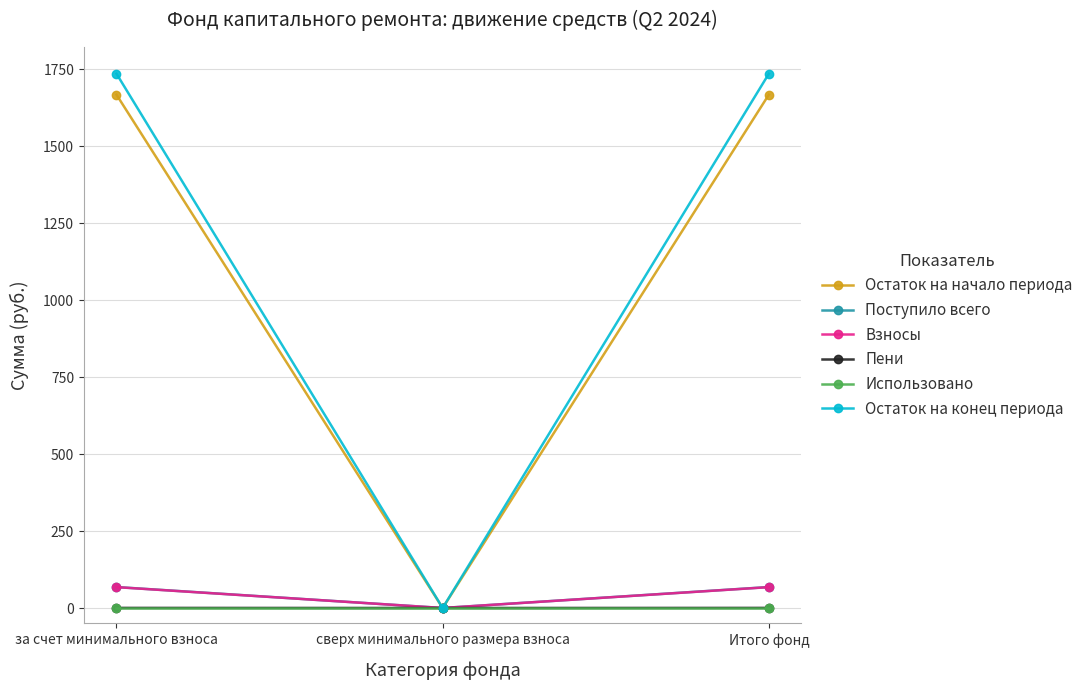

Is the value of Использовано at за счет минимального взноса greater than the value of Поступило всего at за счет минимального взноса?

No